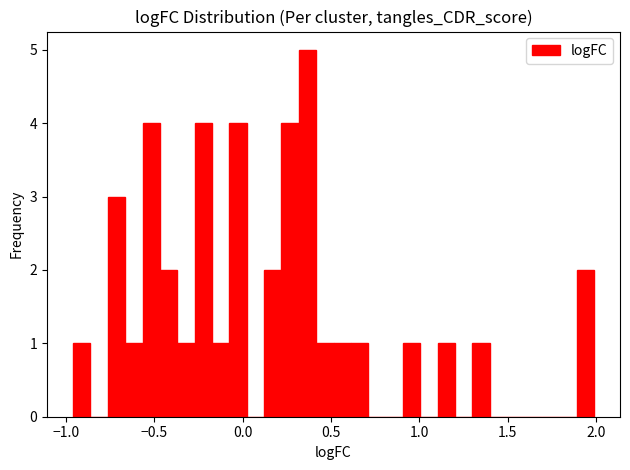

Around what value on the x-axis is the tallest bar? Give the approximate position of its centre, as read against the axis.

0.35